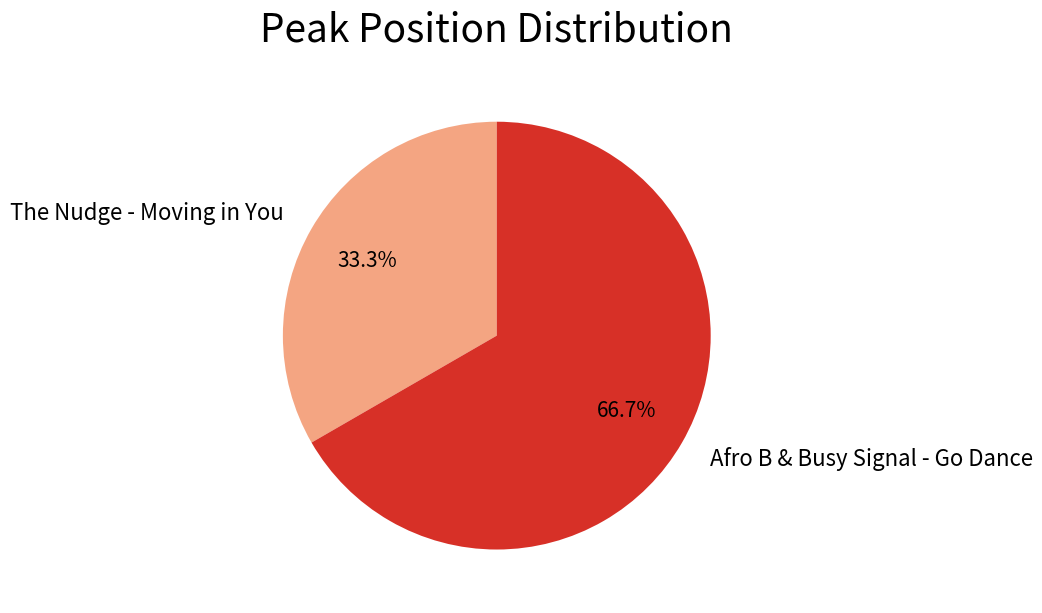

How many slices are in this pie chart?

2